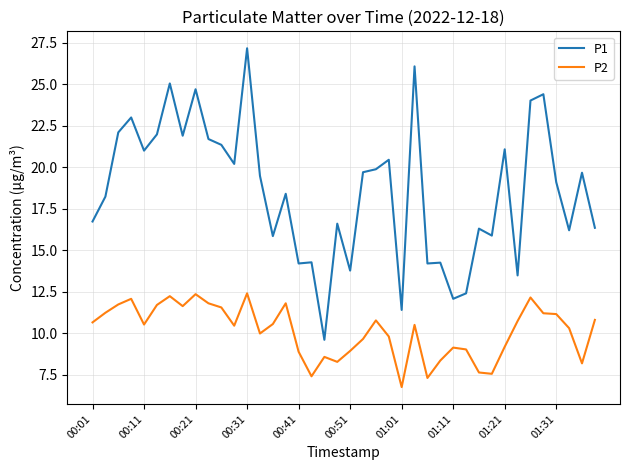

True or false: P1 and P2 intersect in this chart.

False